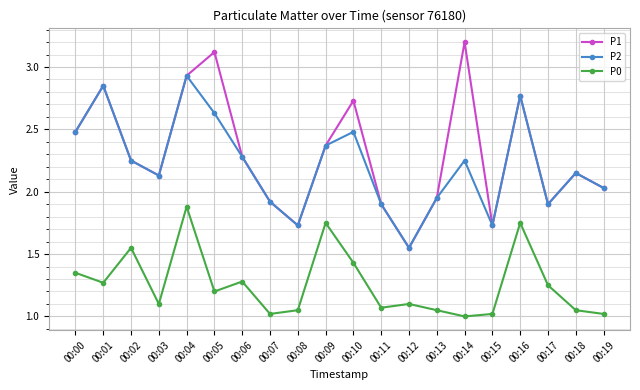

List the series in order of their peak value, lowest first.

P0, P2, P1